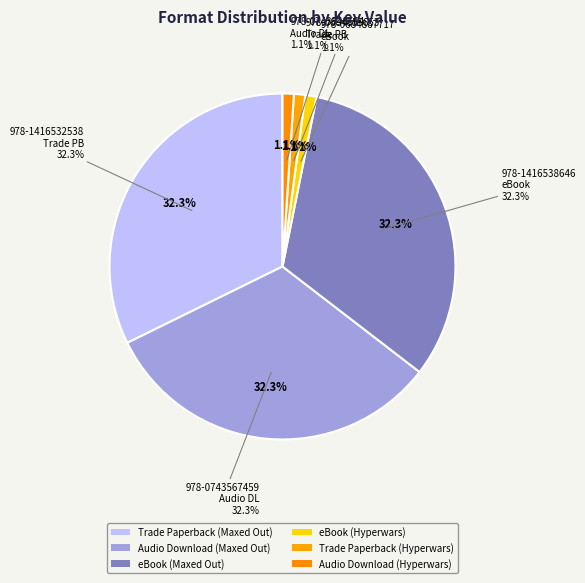

Which category has the smallest portion of the pie?

9780684867717